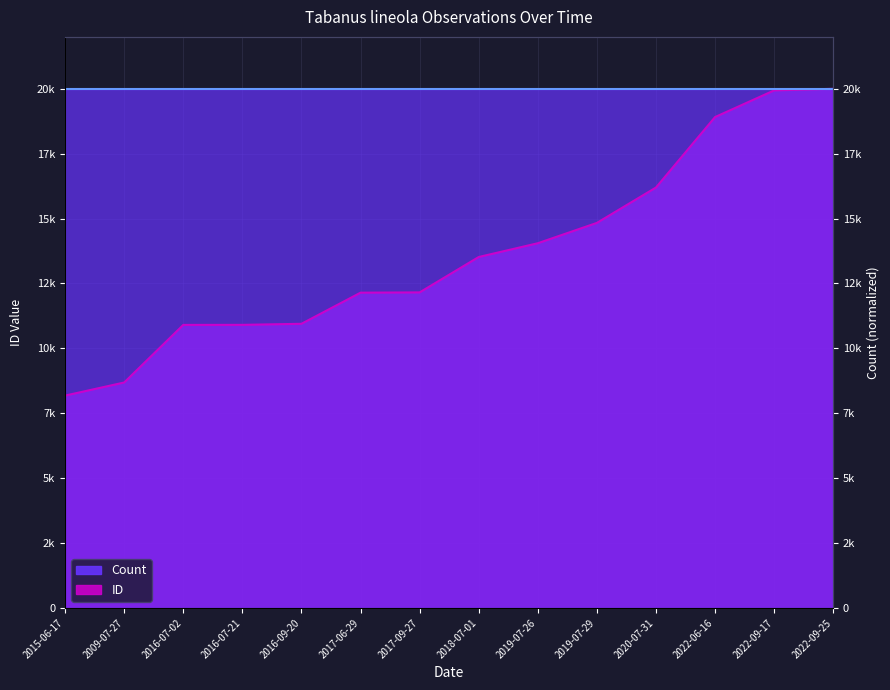

What is the maximum value shown in the chart?

20000.0